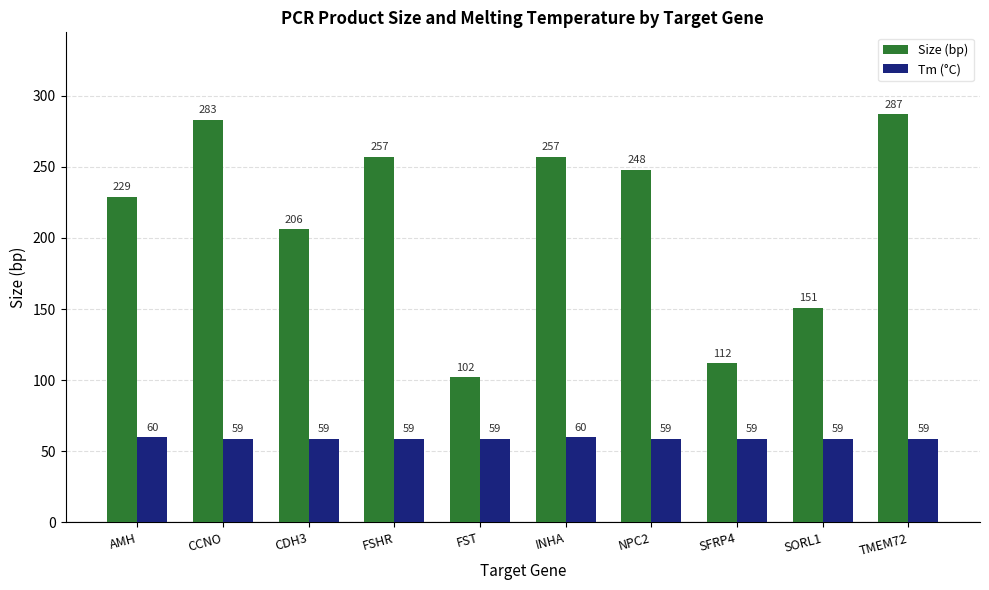

Reading left to right, what are all the values shown in this chart?

Size (bp): 229	283	206	257	102	257	248	112	151	287
Tm (°C): 60	59	59	59	59	60	59	59	59	59